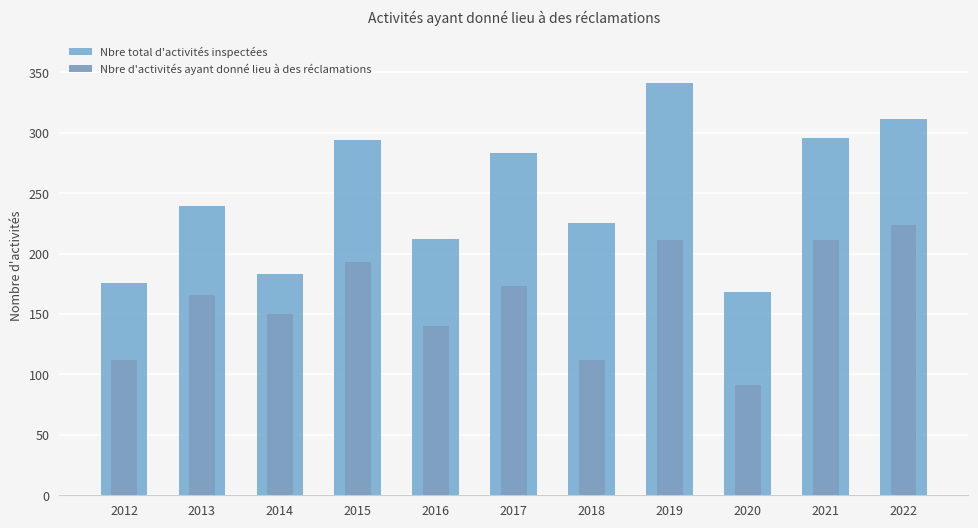

Reading left to right, list all the values displayed in this chart.

Nbre total d'activités inspectées: 2012=176	2013=239	2014=183	2015=294	2016=212	2017=283	2018=225	2019=341	2020=168	2021=296	2022=311
Nbre d'activités ayant donné lieu à des réclamations: 2012=112	2013=166	2014=150	2015=193	2016=140	2017=173	2018=112	2019=211	2020=91	2021=211	2022=224